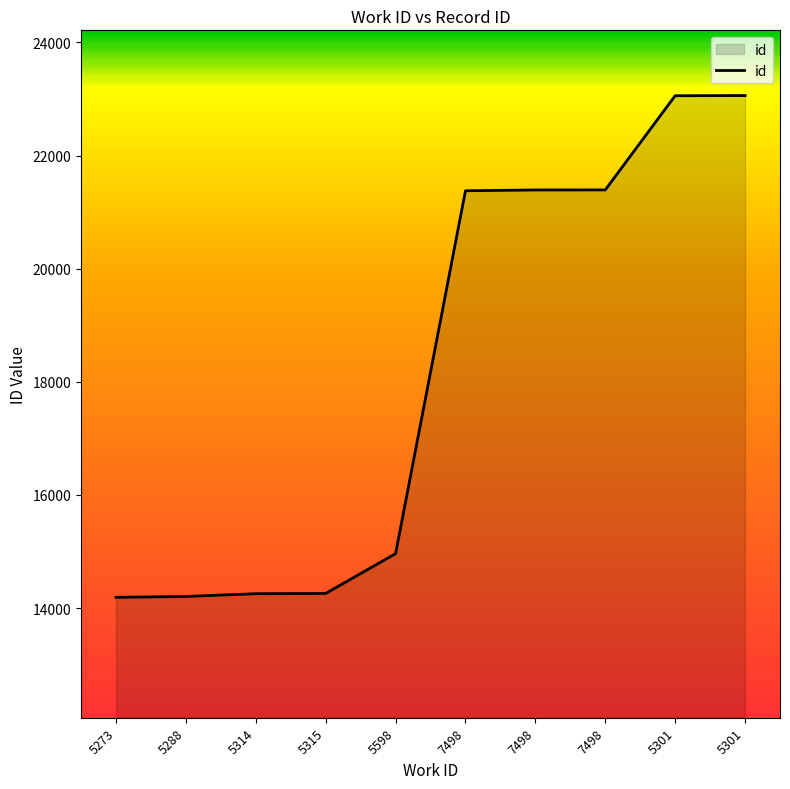

Does the chart display data point markers on the line(s)?

No